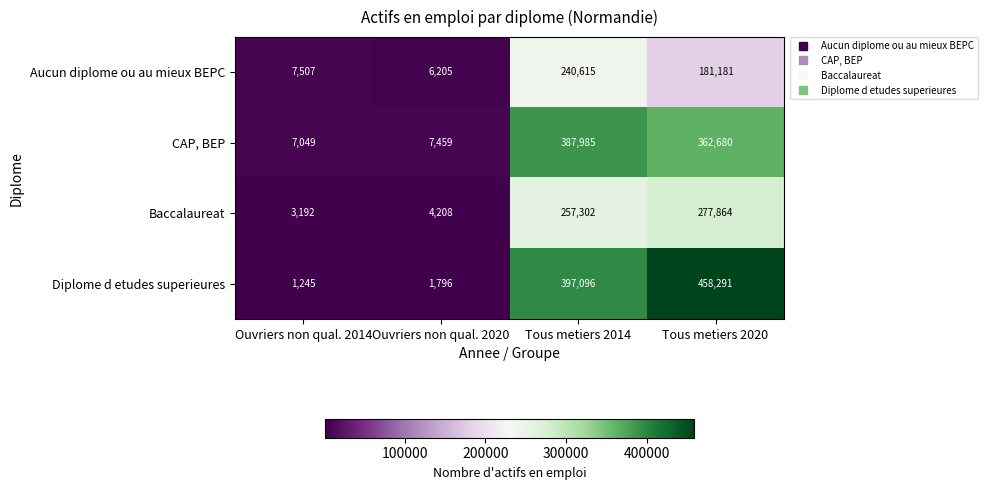

At how many categories does at least one series exceed 400014?

1